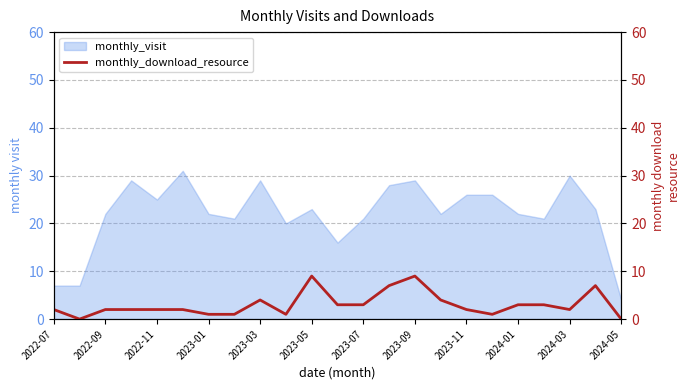

Is it true that monthly_visit equals 29 at 2023-03?

True